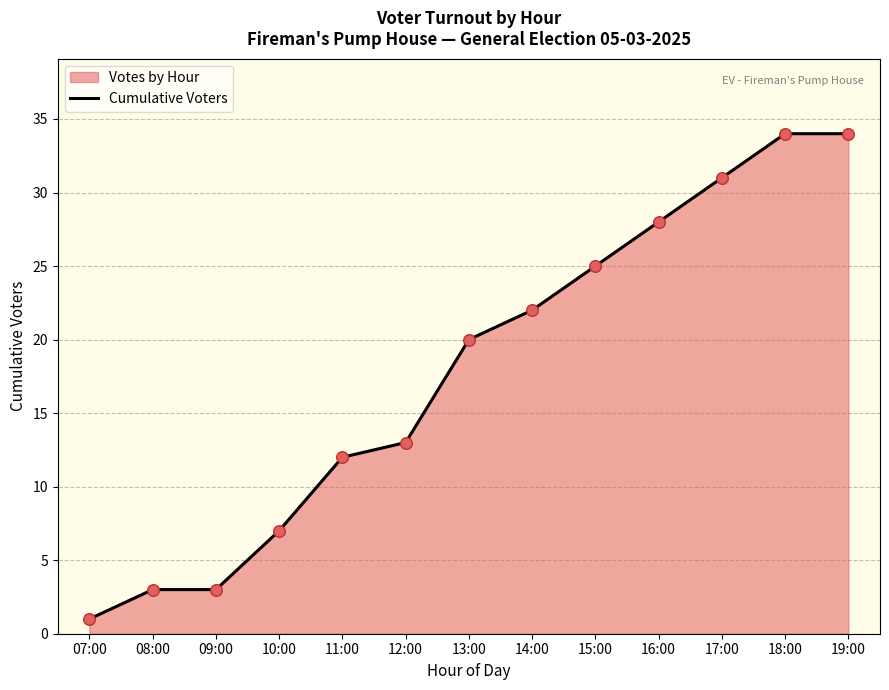

What is the change in value from 11:00 to 18:00?

+22